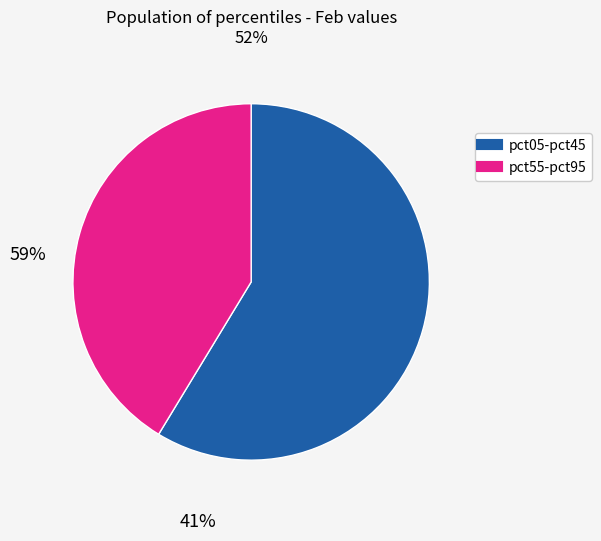

Is there a majority slice in this chart?

Yes